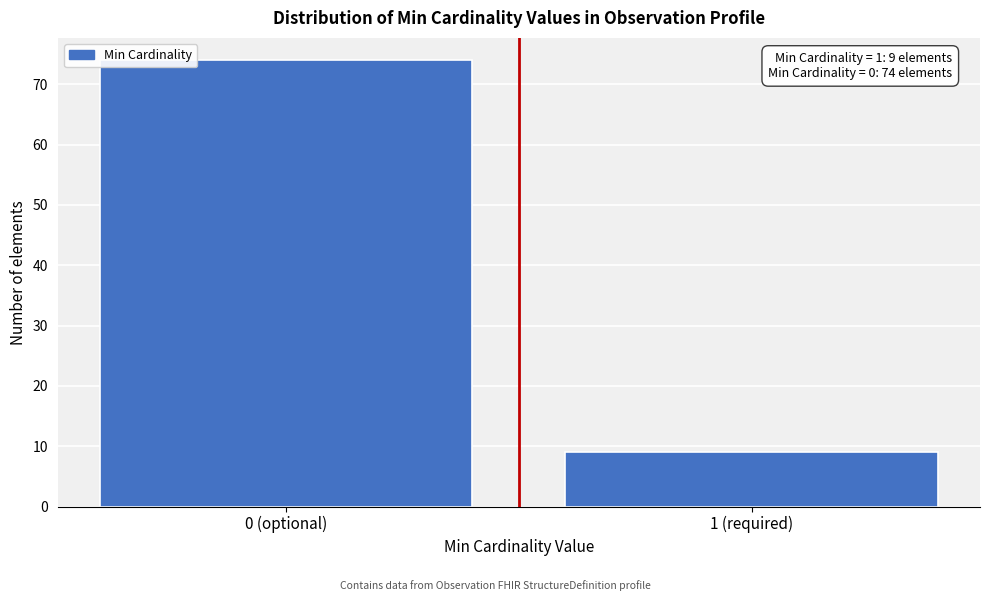

Reading right to left, transcribe all the data shown in this chart.

1 (required)=9	0 (optional)=74